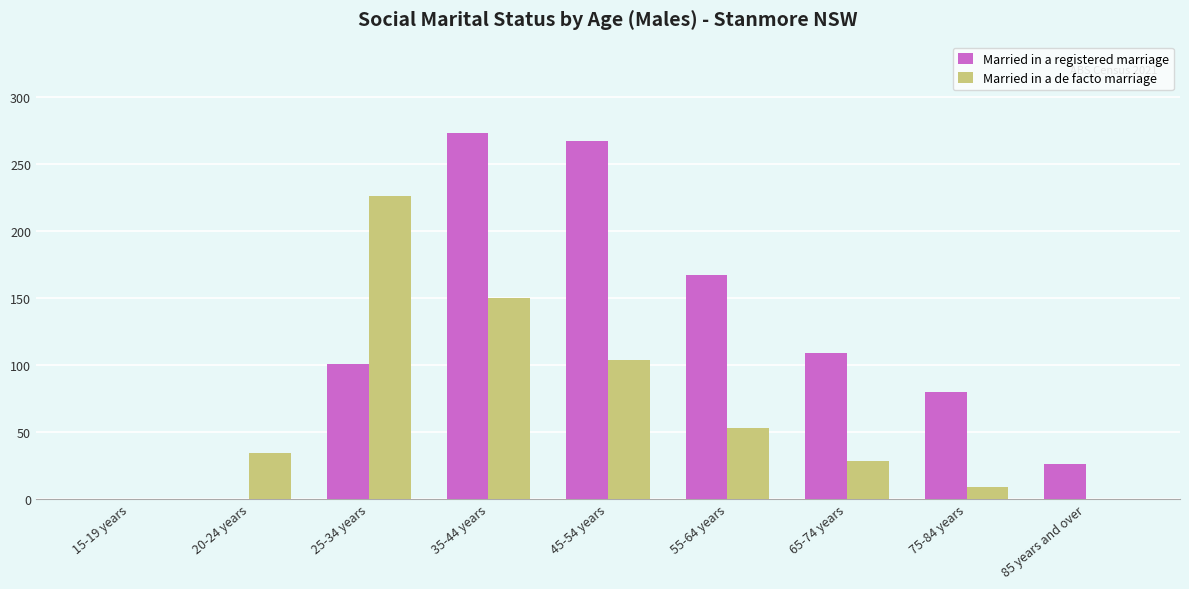

True or false: Married in a registered marriage has a value of 80 at 75-84 years.

True